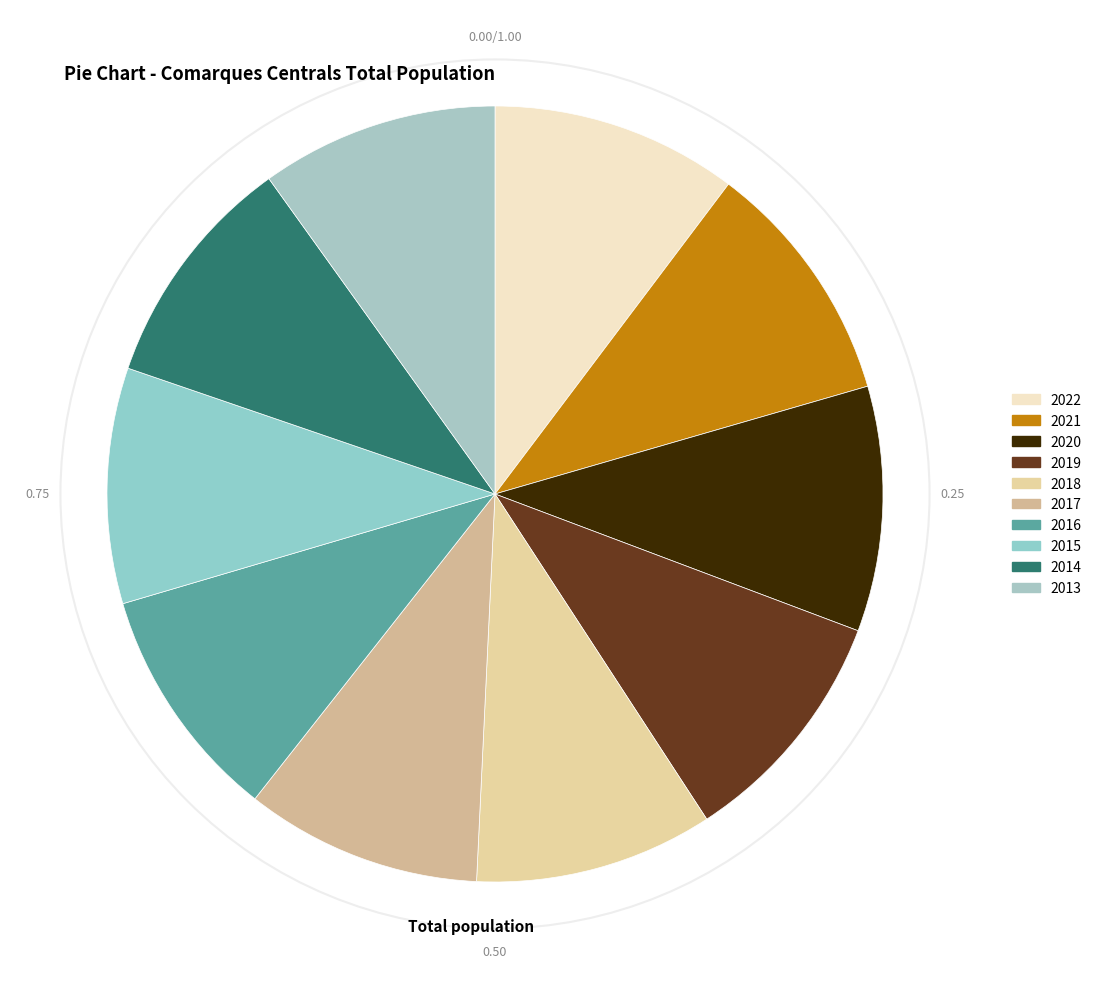

Is there any slice that represents more than half of the pie?

No